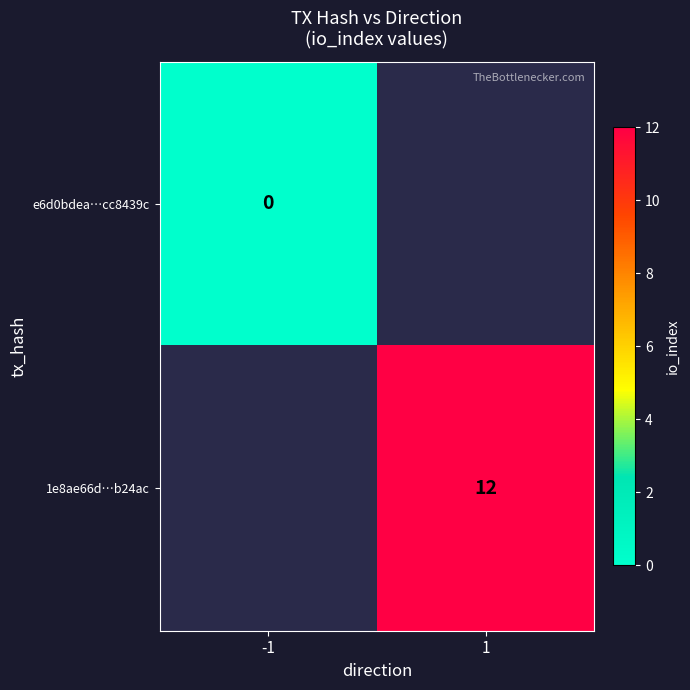

Is it true that 1e8ae66d…b24ac equals 19.7 at 1?

False